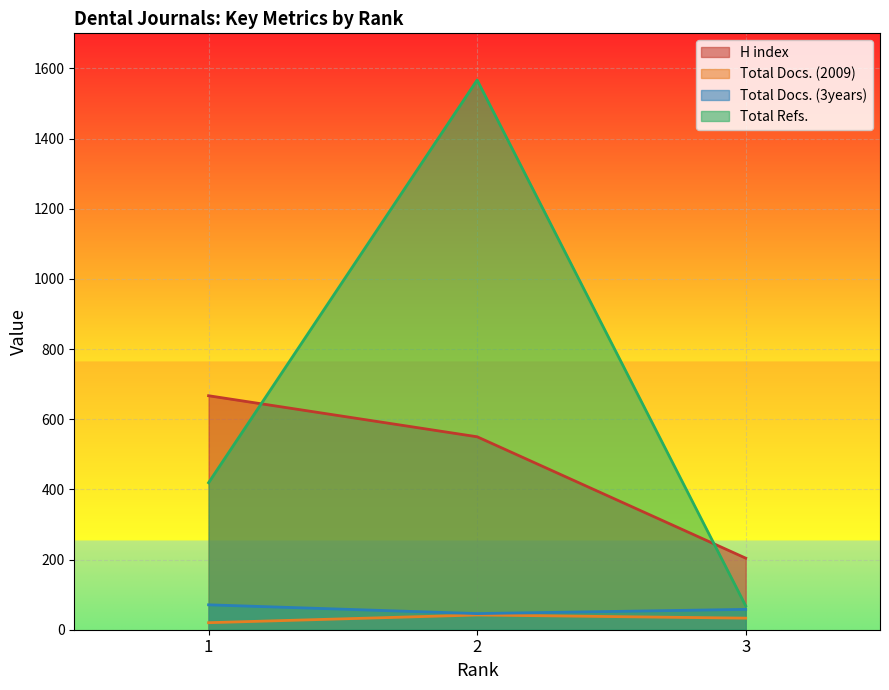

The Total Refs. series shows 419 at 1. True or false?

True